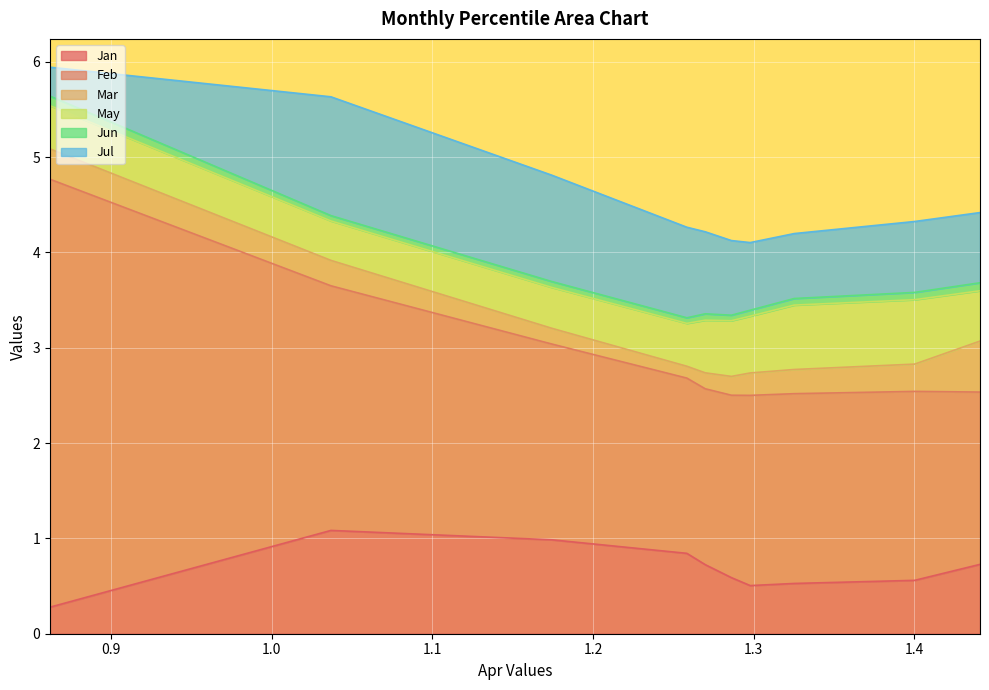

Does the chart display data point markers on the line(s)?

No